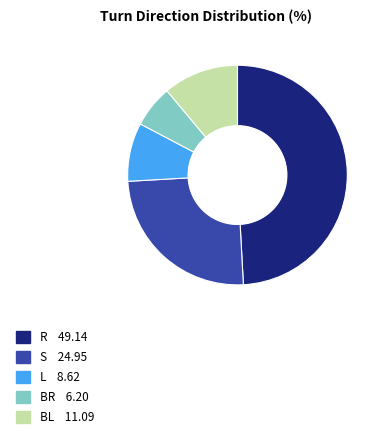

Is there any slice that represents more than half of the pie?

No